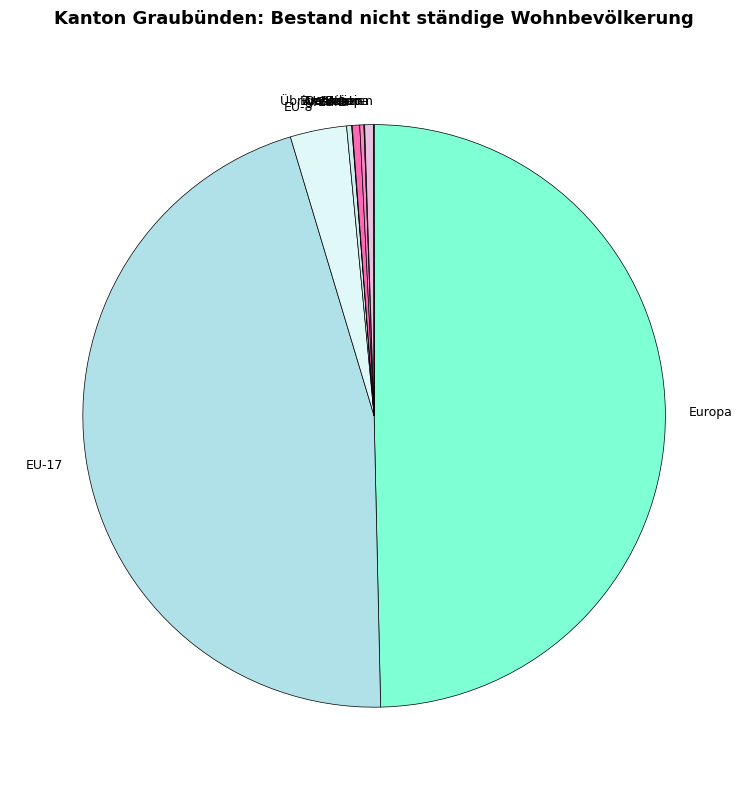

Does Amerika account for over 50% of the chart?

No